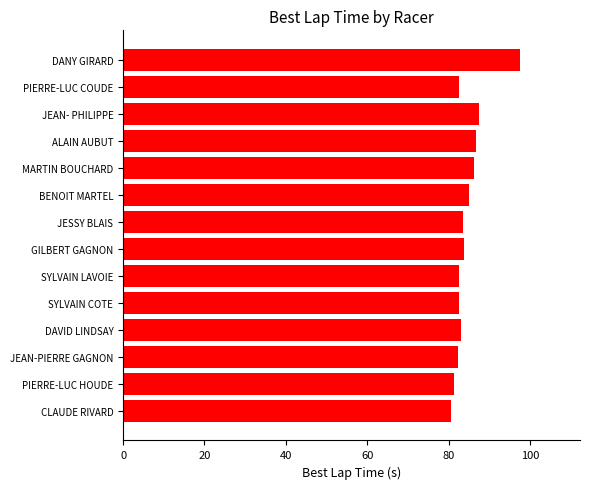

What is the change in value from BENOIT MARTEL to JEAN- PHILIPPE?

+2.4